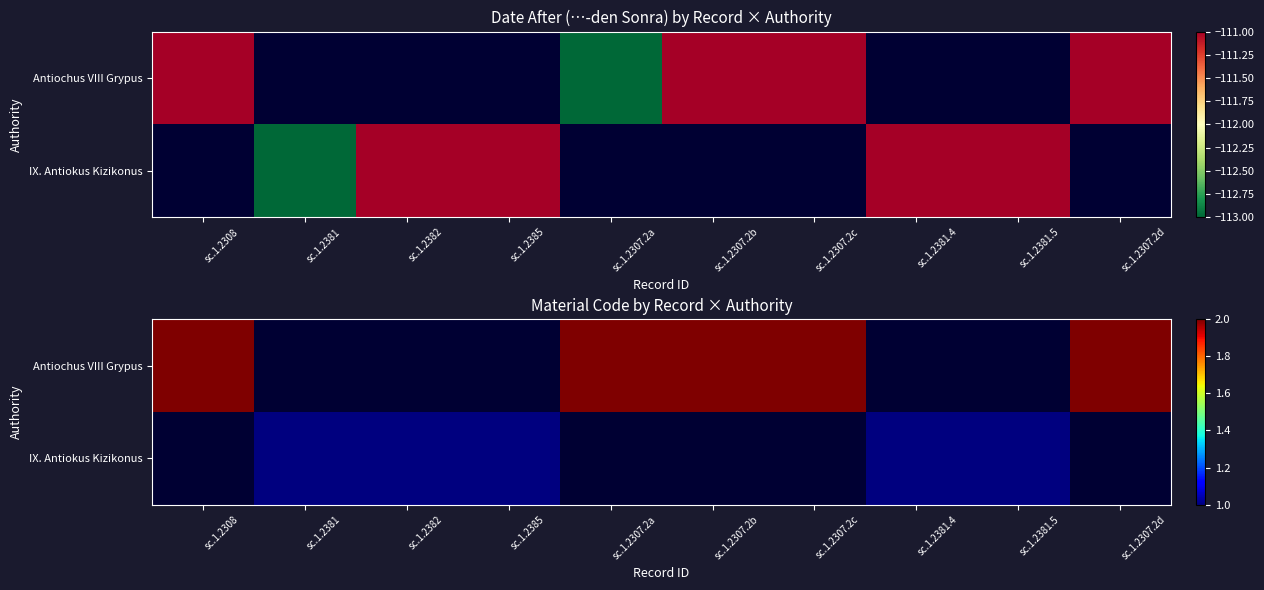

Rank the series by their maximum value, from highest to lowest.

Antiochus VIII Grypus, IX. Antiokus Kizikonus